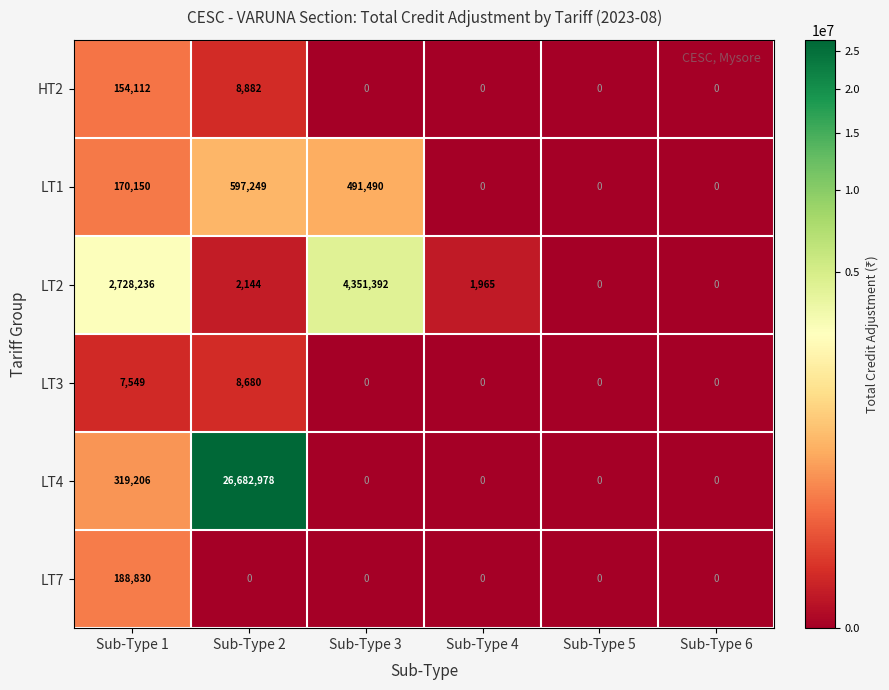

How many data points in LT4 are above 0?

2